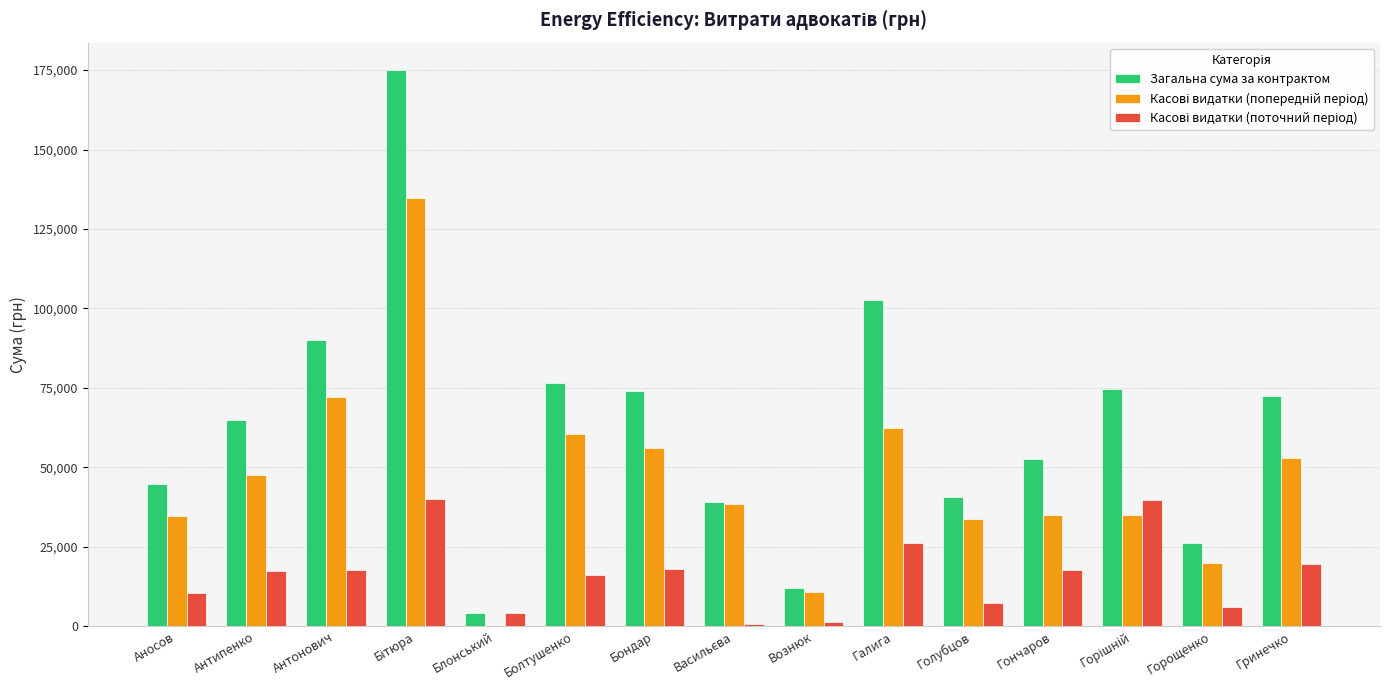

Count the number of categories in the chart.

15